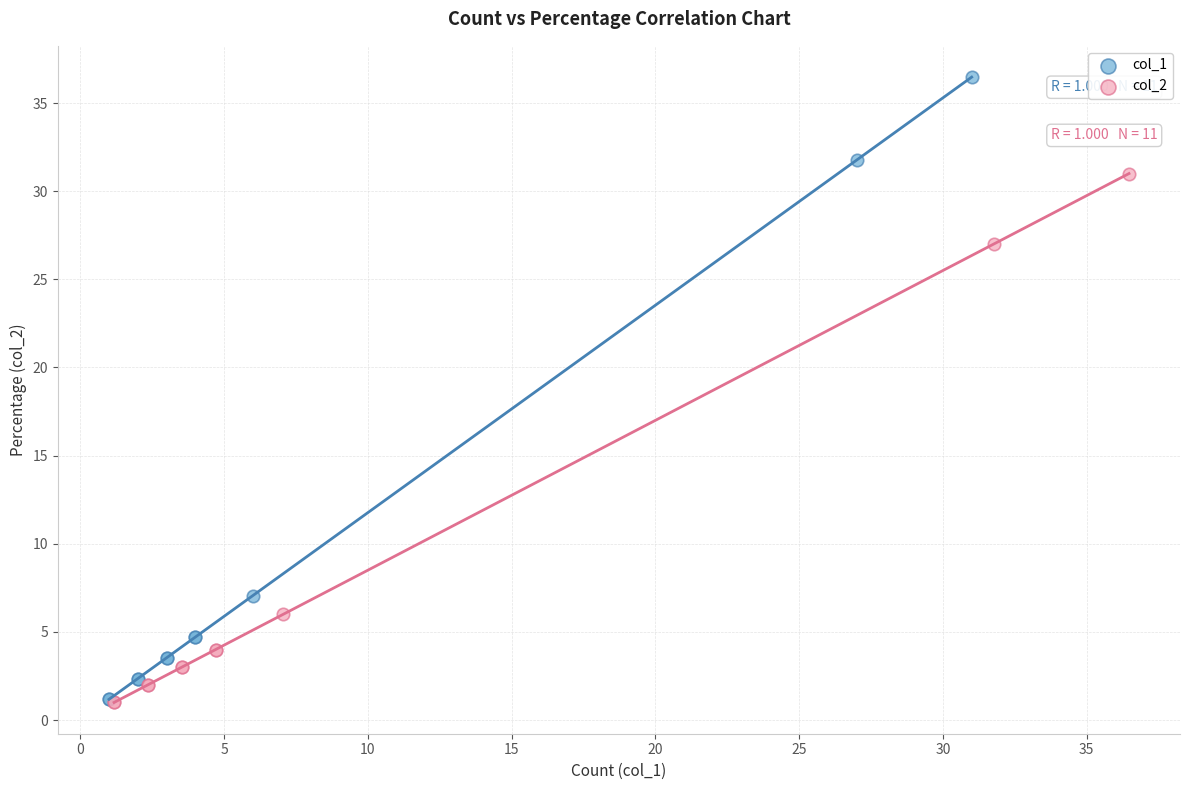

Which series has the widest spread of Y values?

col_1